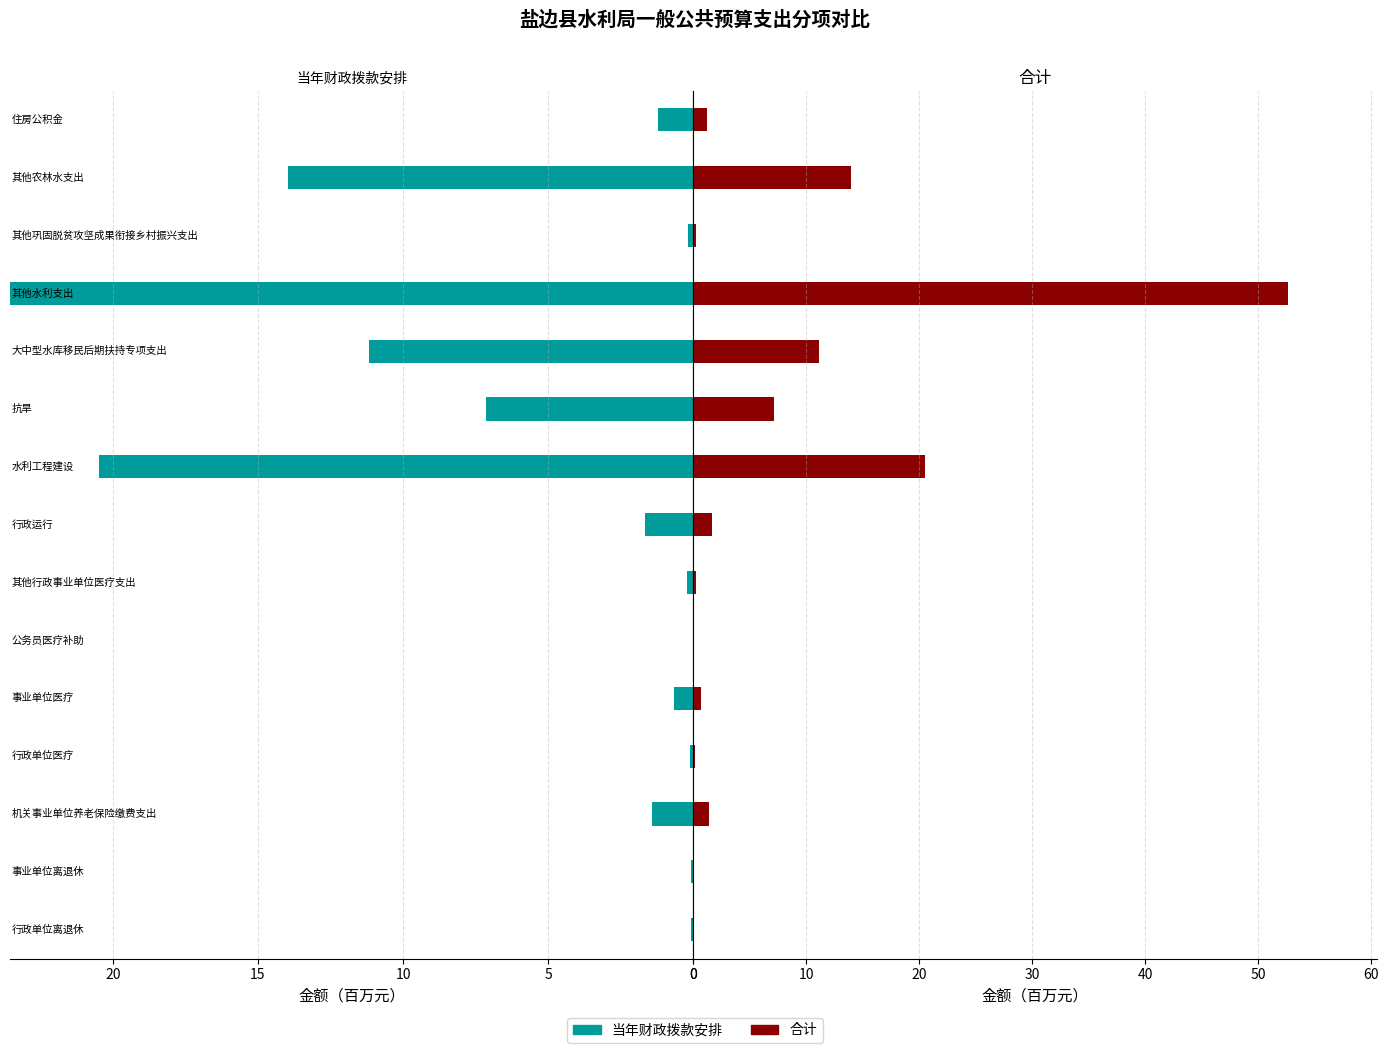

Which series changed the most between 11 and 12?

当年财政拨款安排